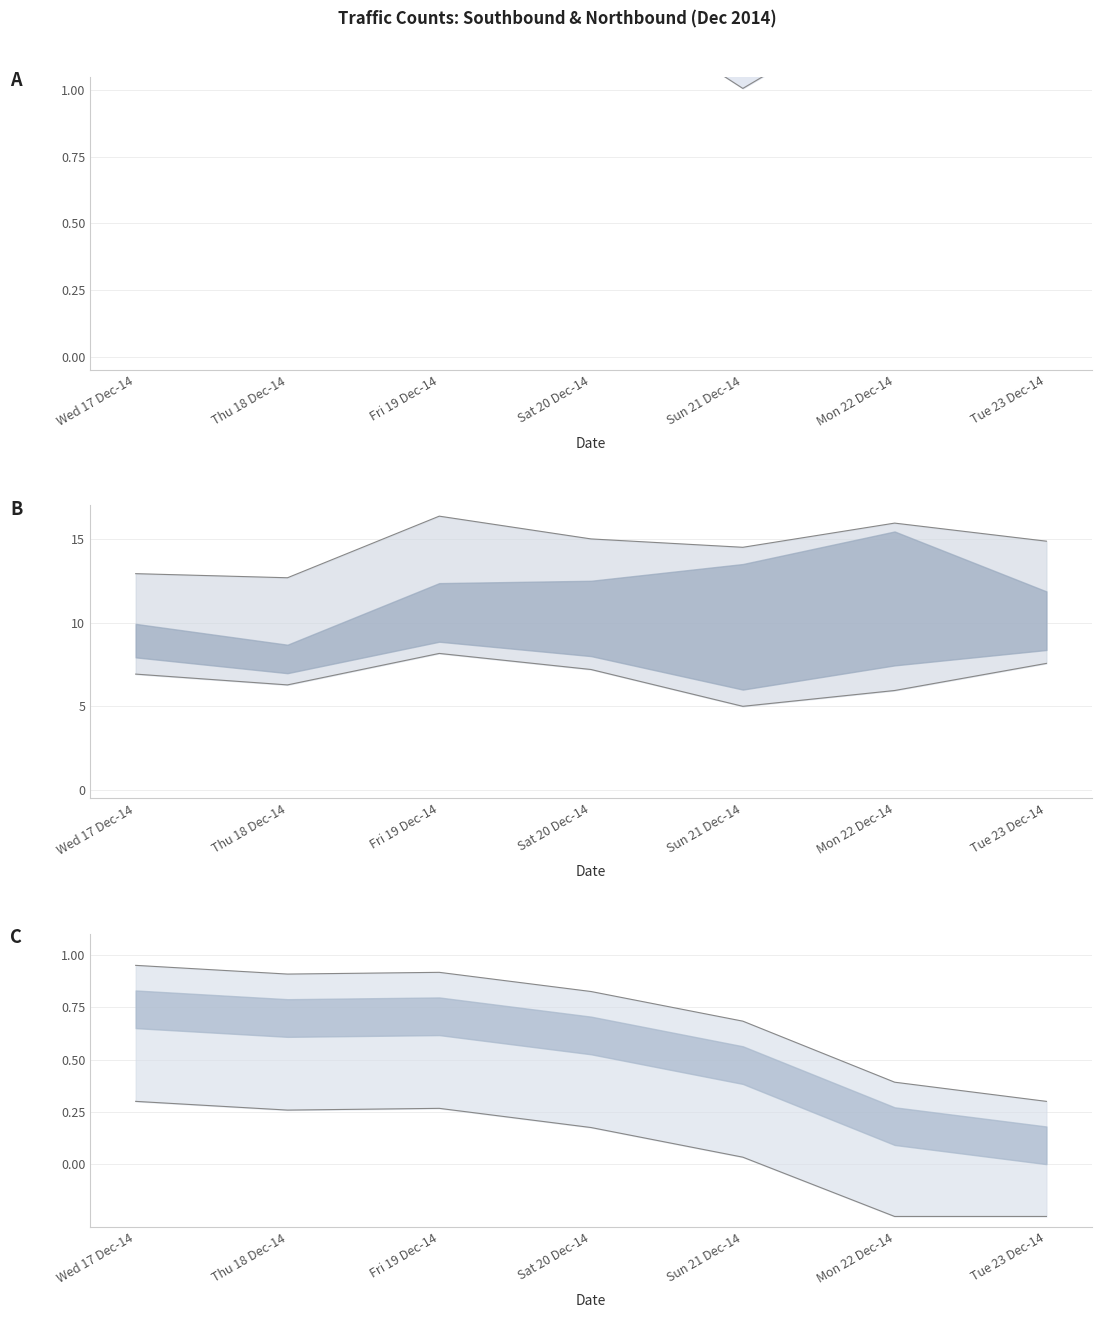

Reading left to right, list all the values displayed in this chart.

Southbound upper: 0.9	0.9	0.9	0.8	0.7	0.4	0.3
Southbound lower: 0.3	0.3	0.3	0.2	0.0	-0.2	-0.2
Northbound upper: 12.9	12.7	16.4	15.0	14.5	15.9	14.9
Northbound lower: 6.9	6.3	8.2	7.2	5.0	5.9	7.6